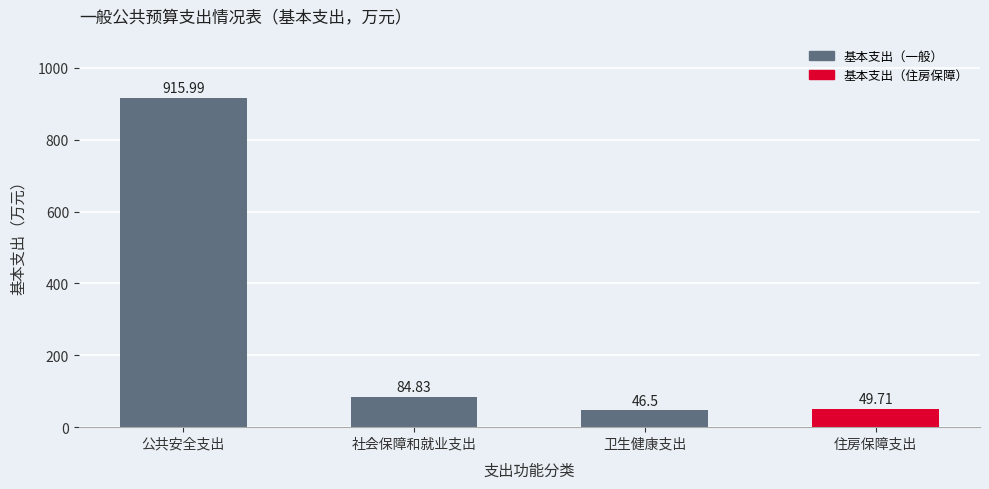

What is the ratio of the value at 卫生健康支出 to the value at 公共安全支出?

0.1